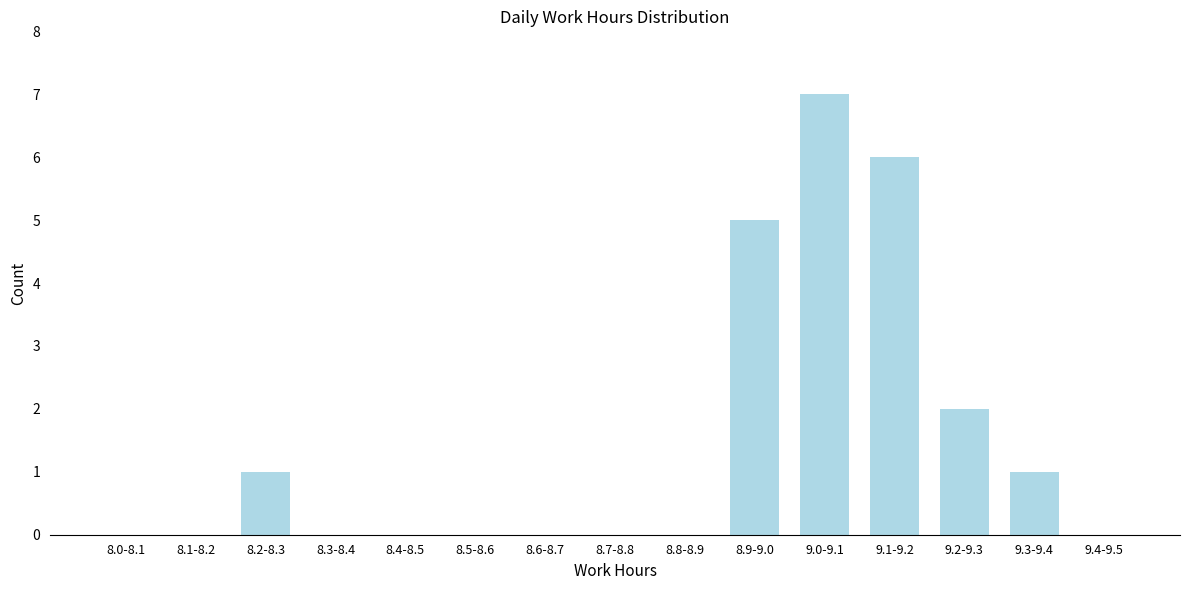

Reading left to right, list all the values displayed in this chart.

8.0-8.1=0	8.1-8.2=0	8.2-8.3=1	8.3-8.4=0	8.4-8.5=0	8.5-8.6=0	8.6-8.7=0	8.7-8.8=0	8.8-8.9=0	8.9-9.0=5	9.0-9.1=7	9.1-9.2=6	9.2-9.3=2	9.3-9.4=1	9.4-9.5=0